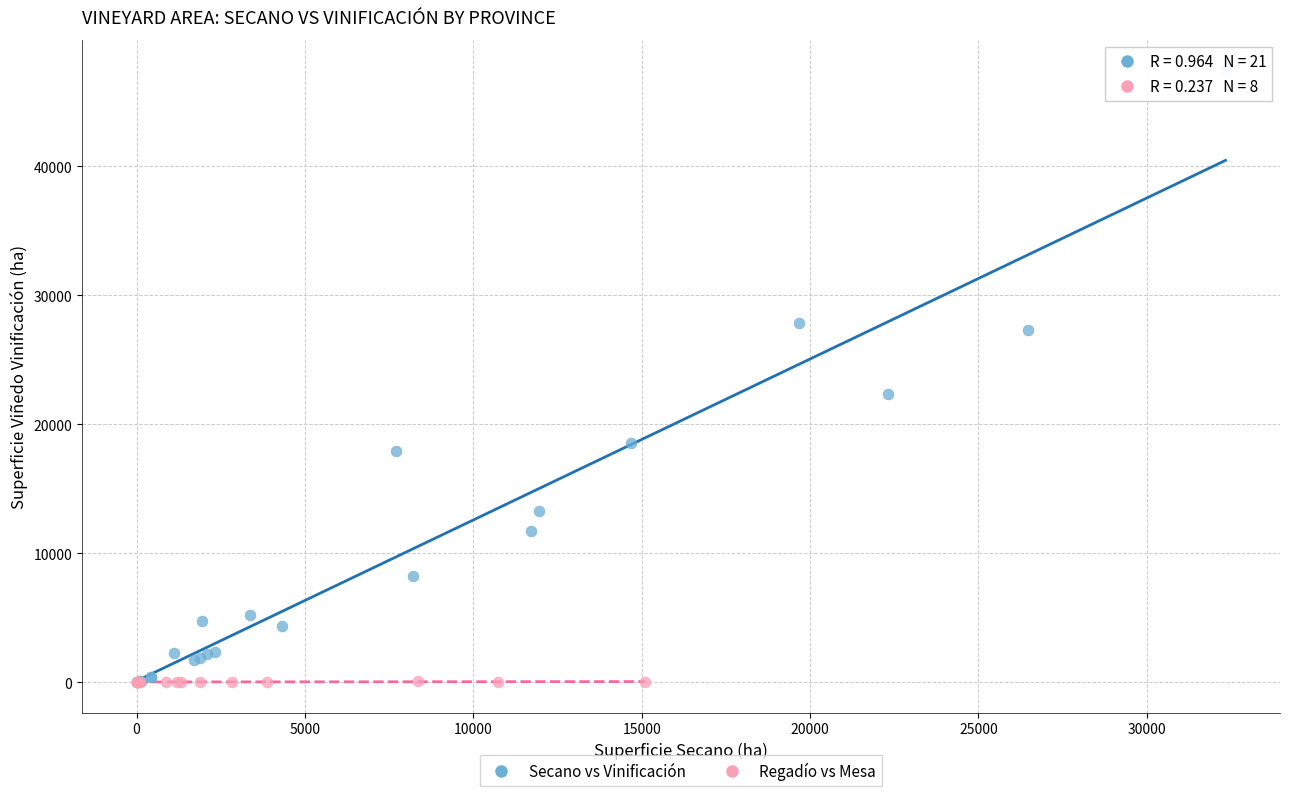

Which series reaches the maximum Y coordinate?

Secano vs Vinificación